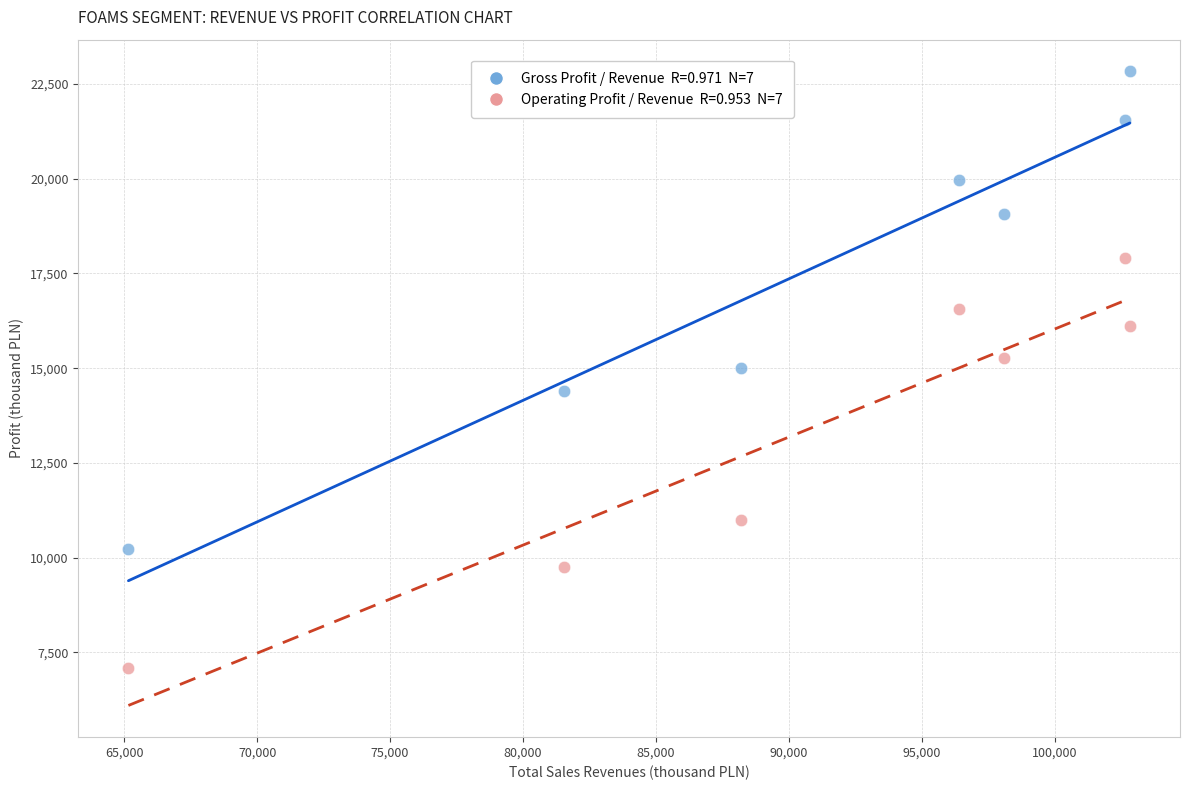

Across all data points, what is the range of X values (max minus min)?

37664